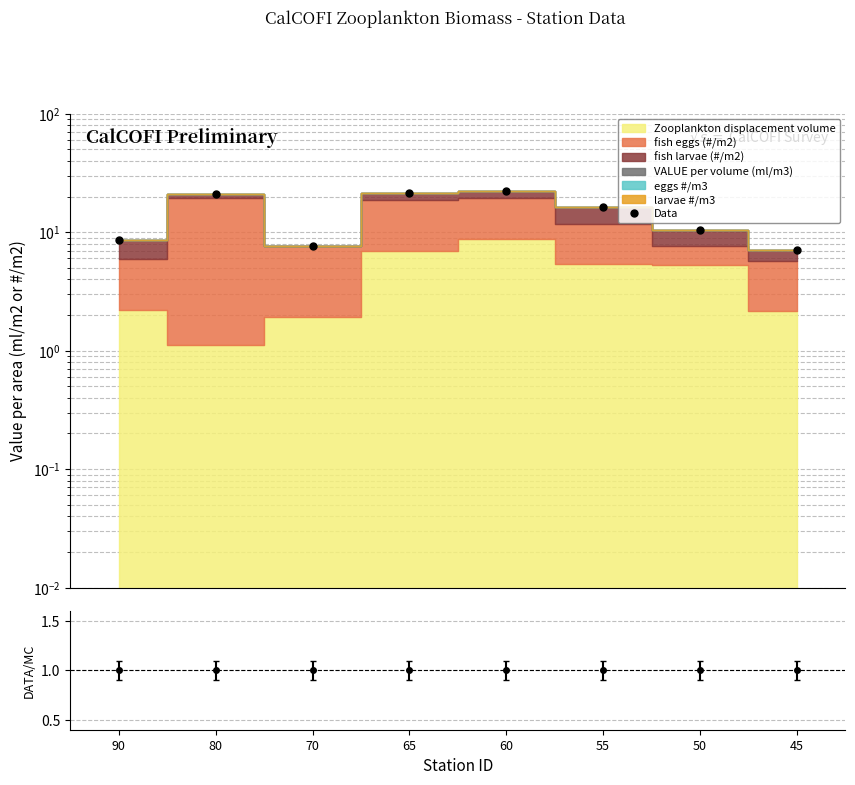

Where is the data nearest to the value 14?

55